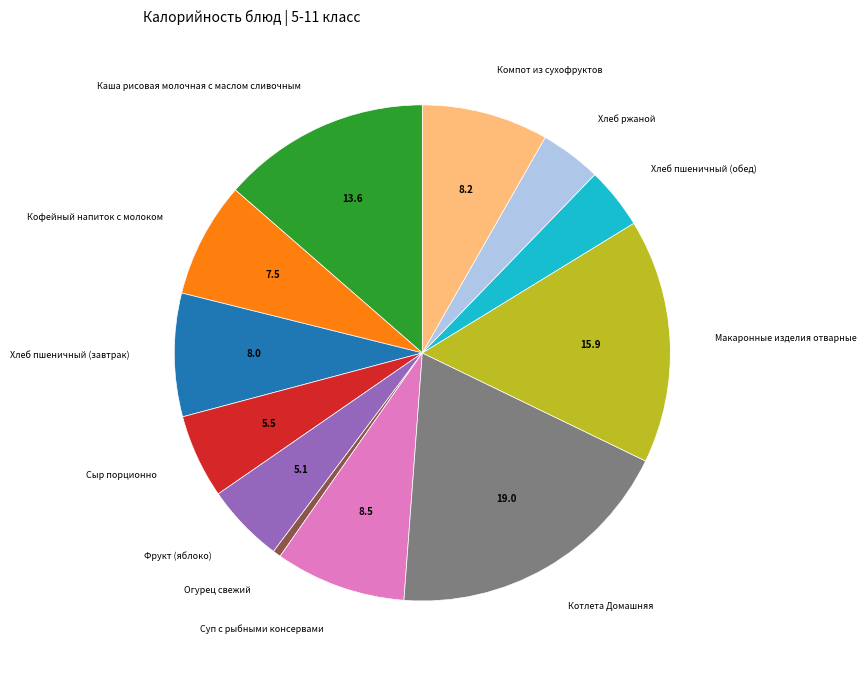

Is there any slice that represents more than half of the pie?

No